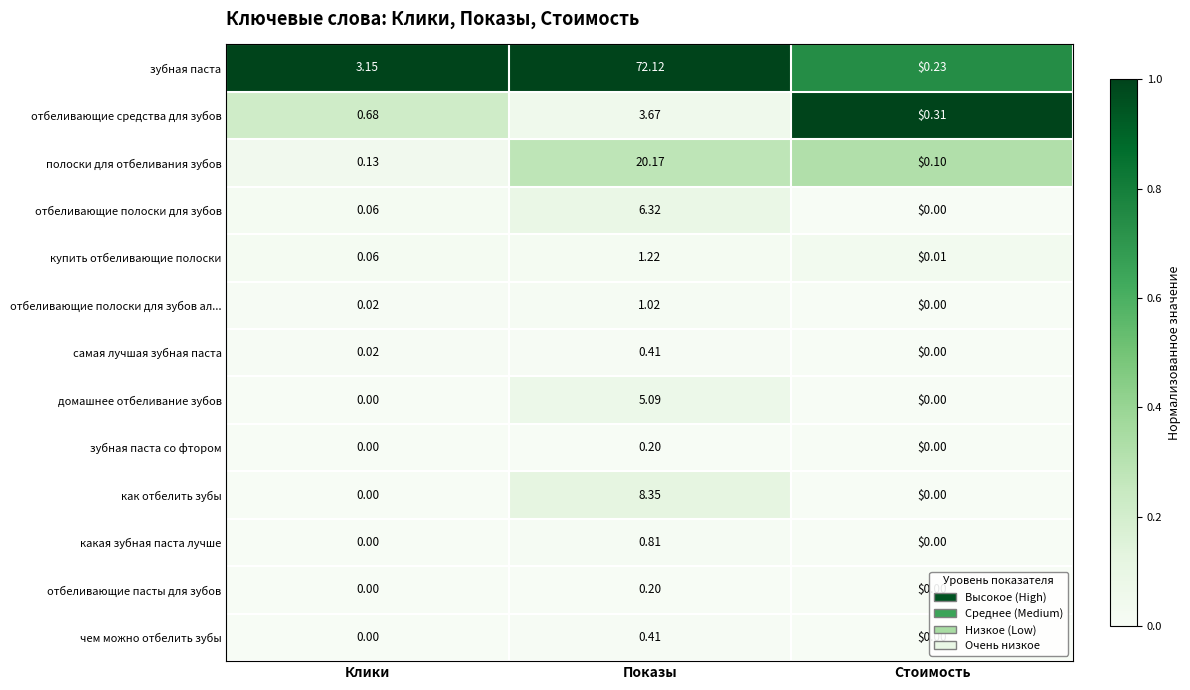

Count the number of categories in the chart.

3